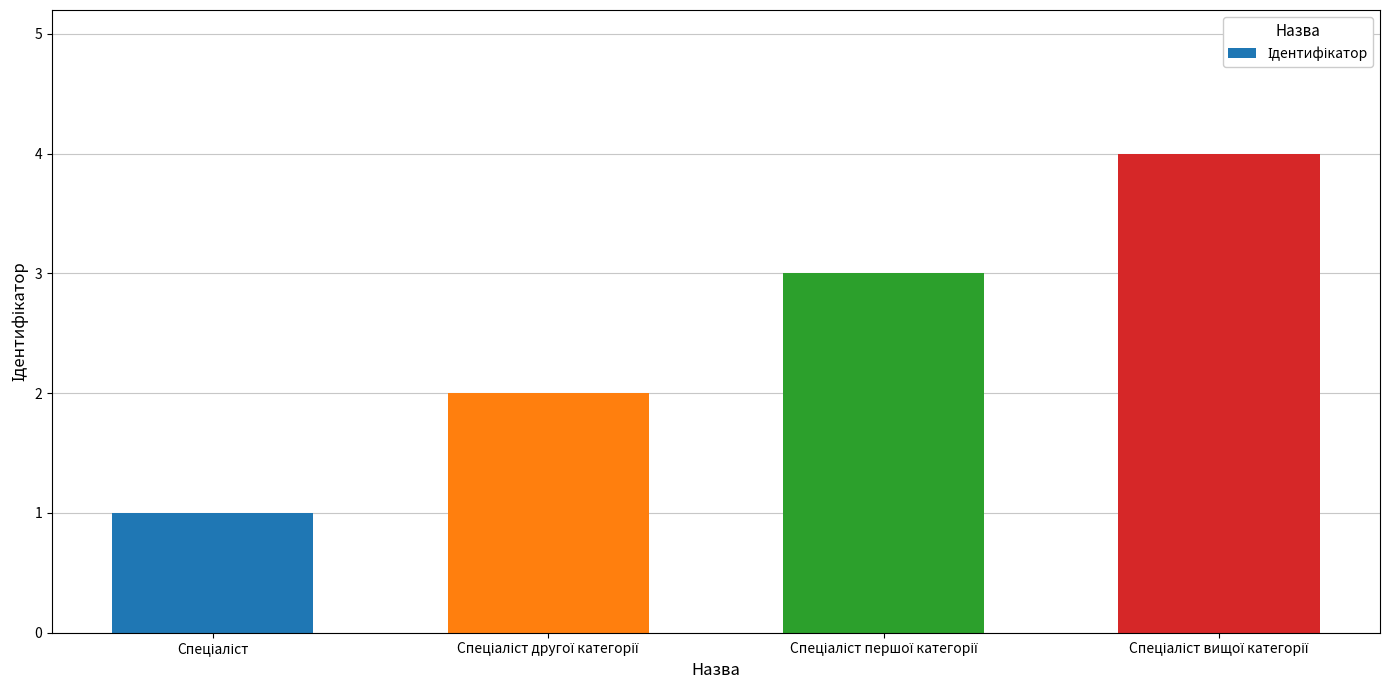

What is the greatest value displayed?

4